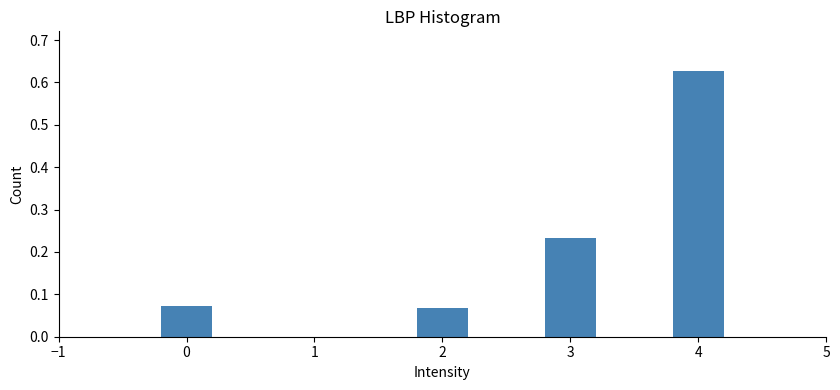

How many values are between 0 and 1?

4